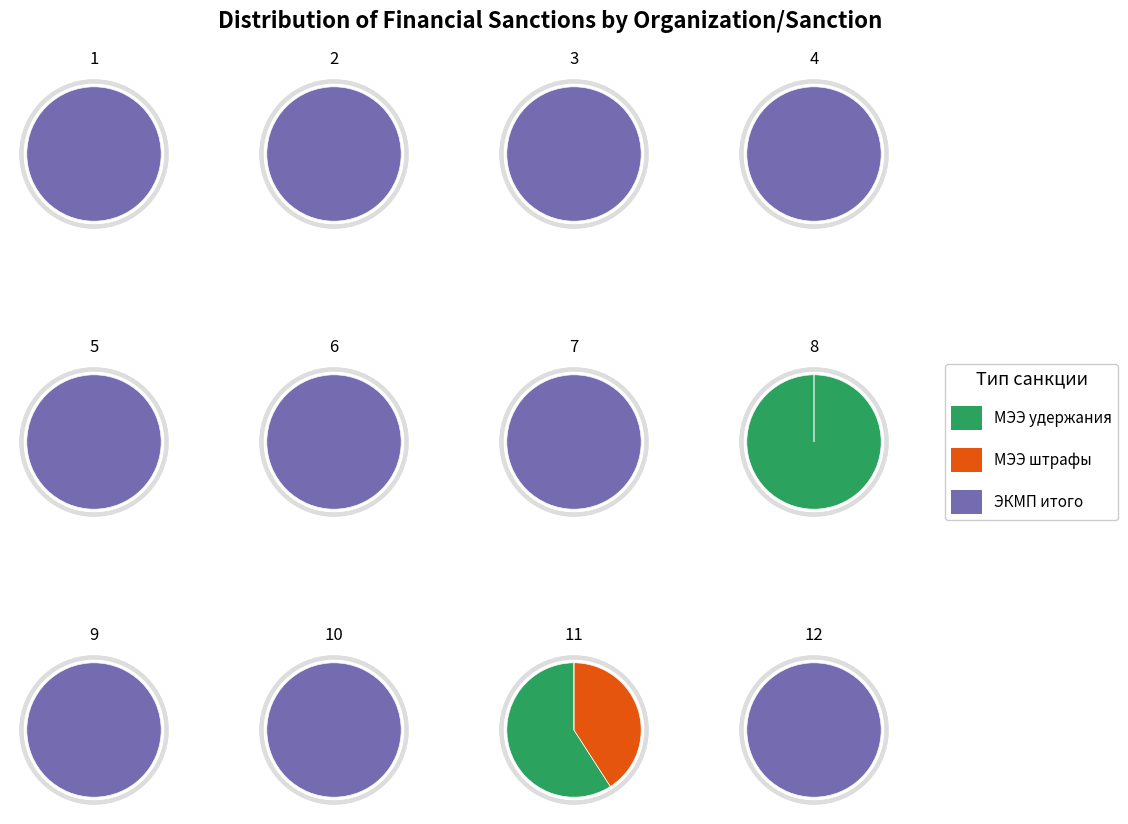

How many slices are in this pie chart?

13